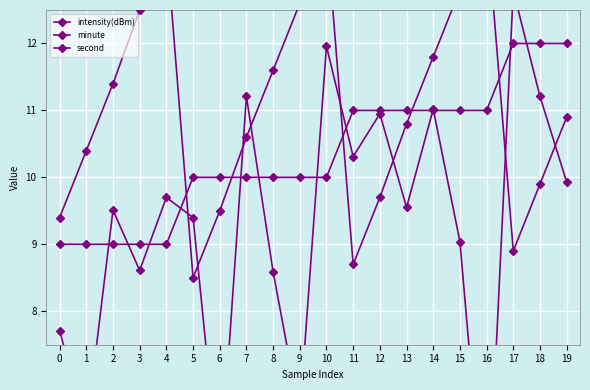

True or false: intensity(dBm) has a value of 12.8 at 17.

True